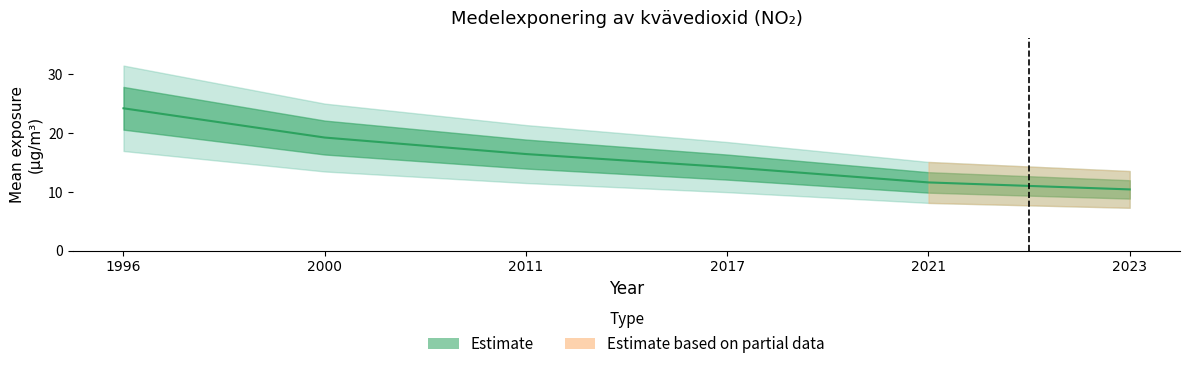

Approximately how many times larger is the value at 2011 compared to 2023?

1.6